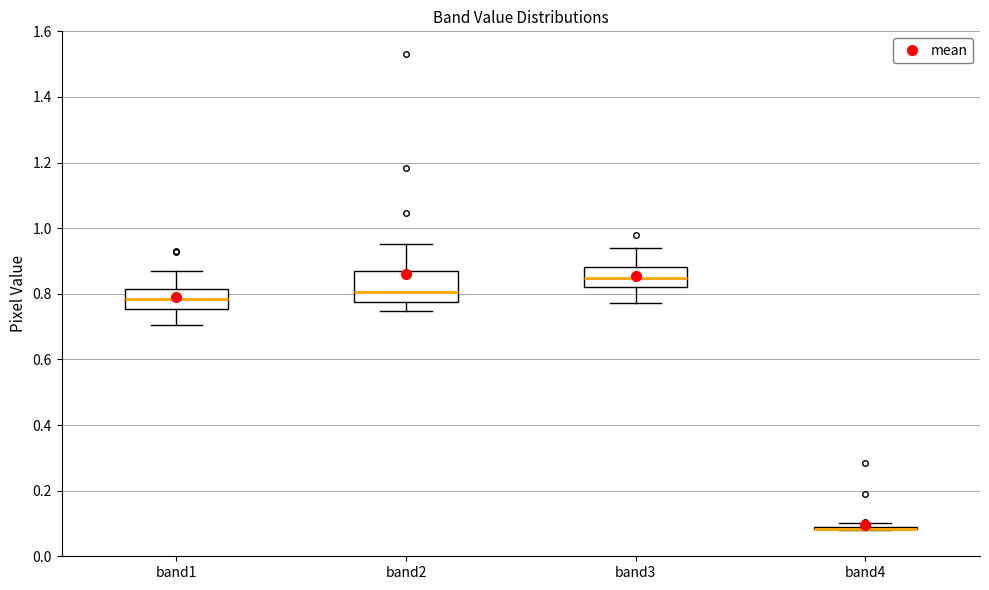

Reading left to right, read every box against the y-axis: the position of its median line, the range the box covers, and the ends of its whiskers. The values are not printed on the chart, so give them approximately, as read against the axis.

band1: median 0.78, box 0.76 to 0.82, whiskers 0.70 to 0.88
band2: median 0.80, box 0.78 to 0.88, whiskers 0.74 to 0.96
band3: median 0.84, box 0.82 to 0.88, whiskers 0.78 to 0.94
band4: box collapsed to a line at 0.08, whiskers 0.08 to 0.10